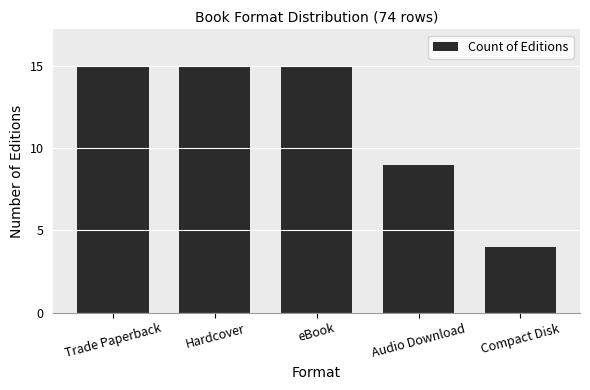

Reading left to right, extract all data points from this chart.

Trade Paperback=15	Hardcover=15	eBook=15	Audio Download=9	Compact Disk=4